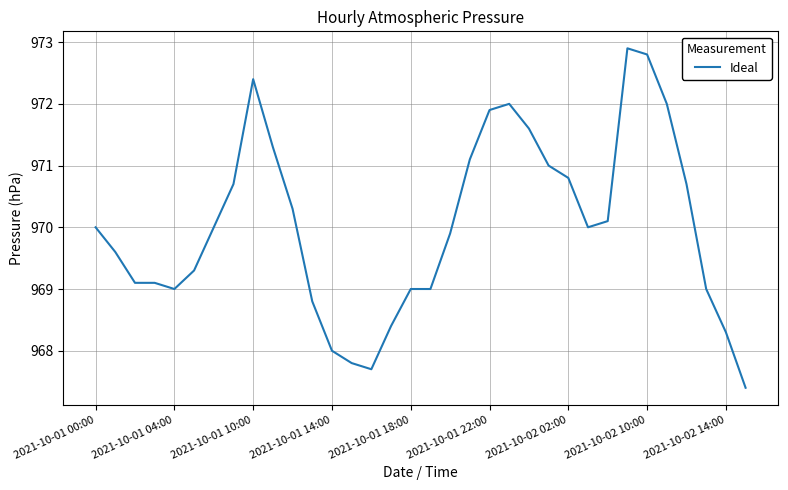

True or false: the data has more than 2 interior local peaks.

True